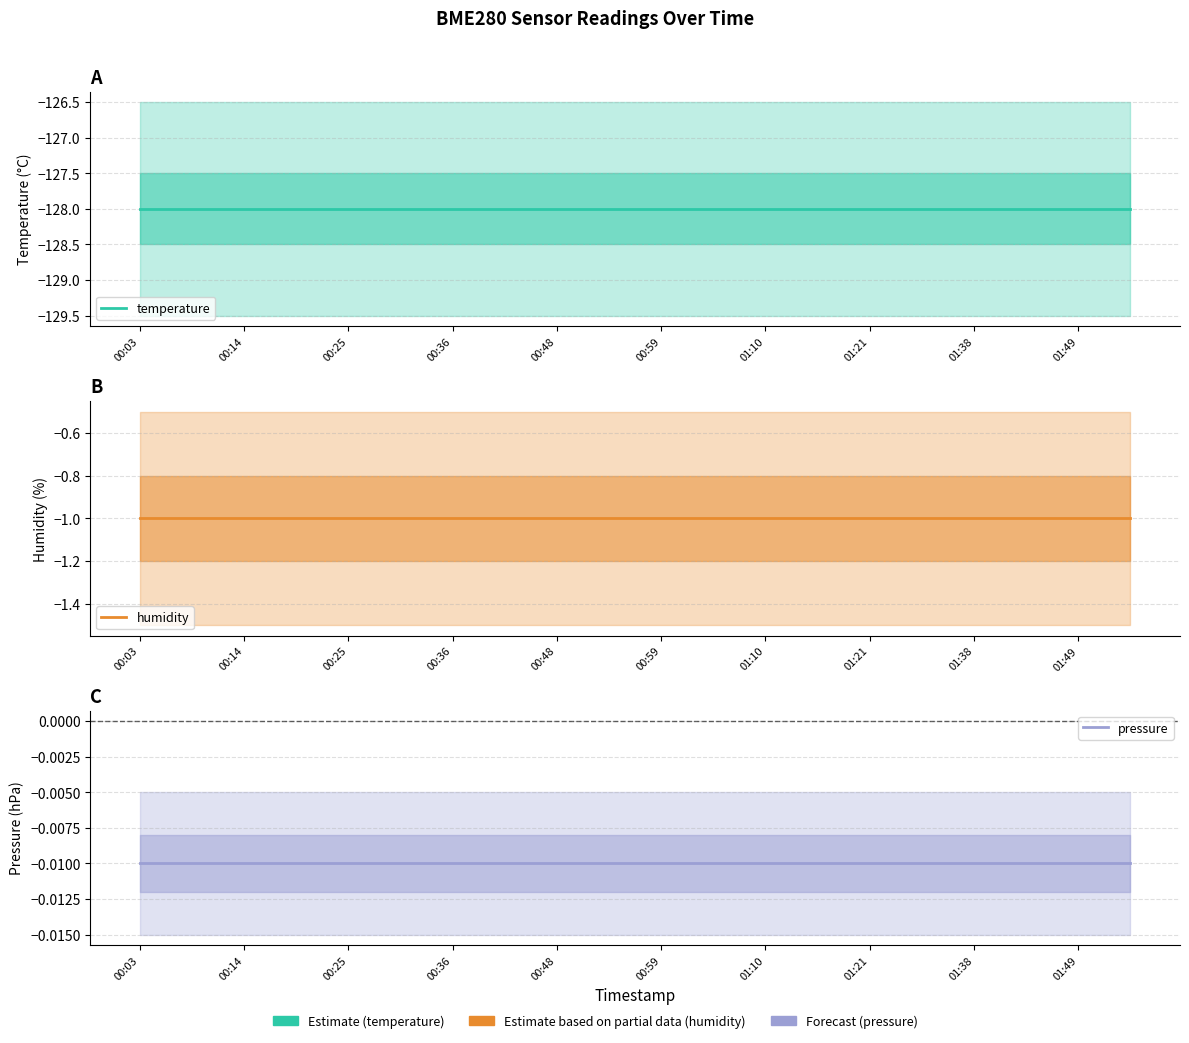

At which category is the sum across all series the highest?

00:03